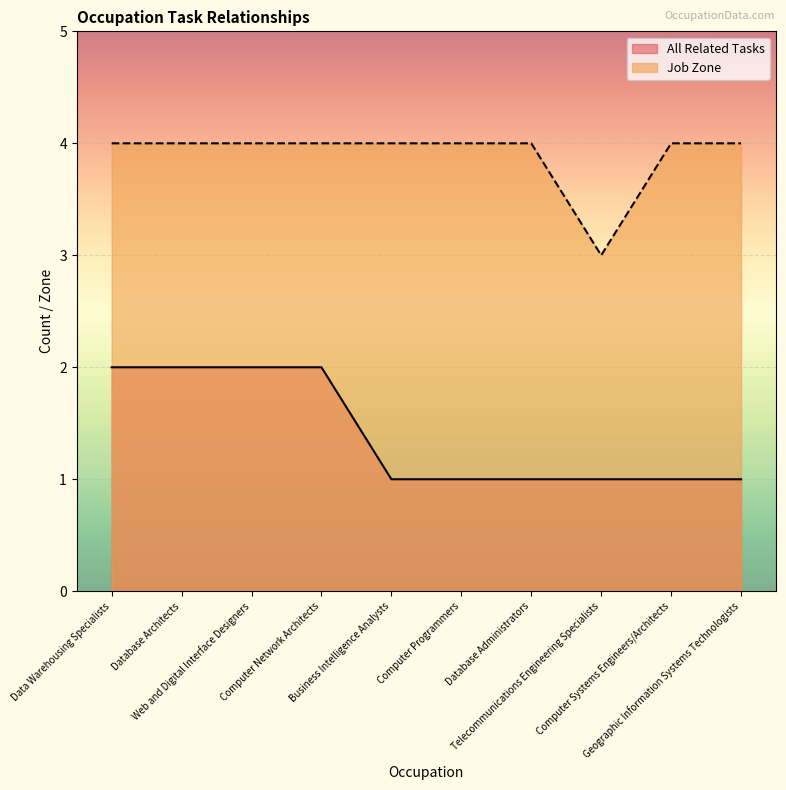

How many interior local valleys does the Job Zone series have?

1